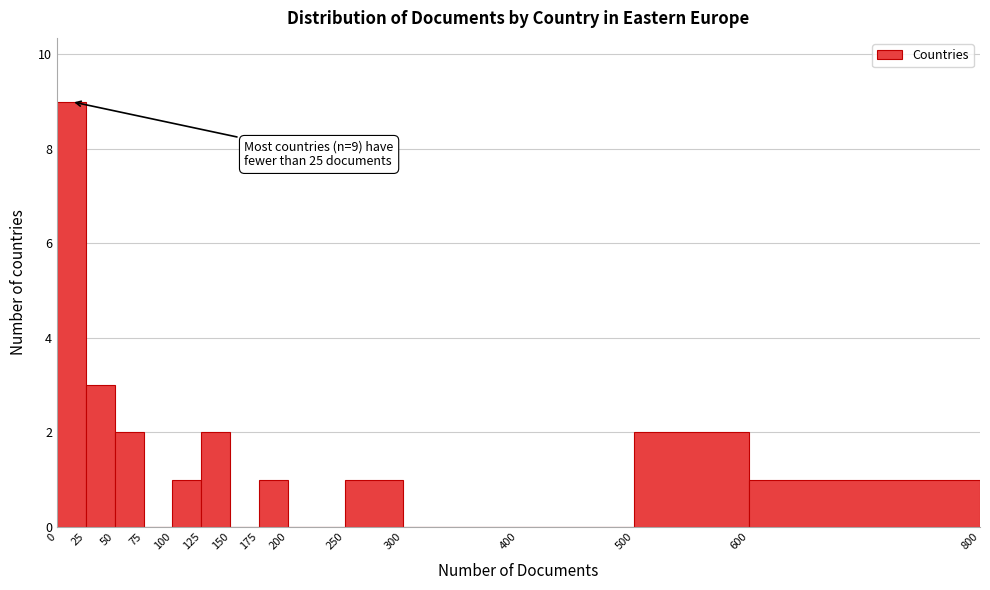

Which range on the x-axis has the tallest bar?

0 to 25